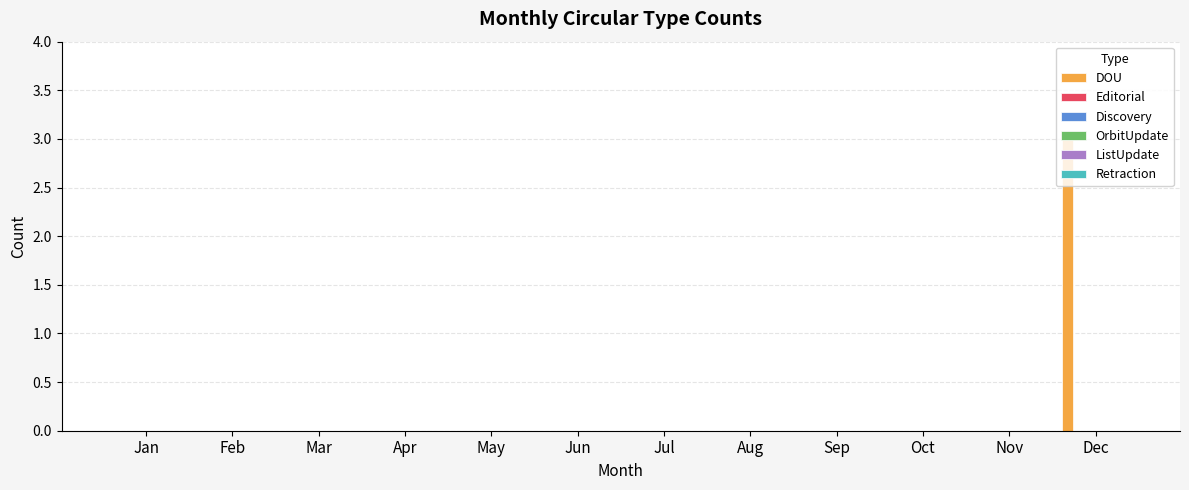

What is the sum of all values?

3